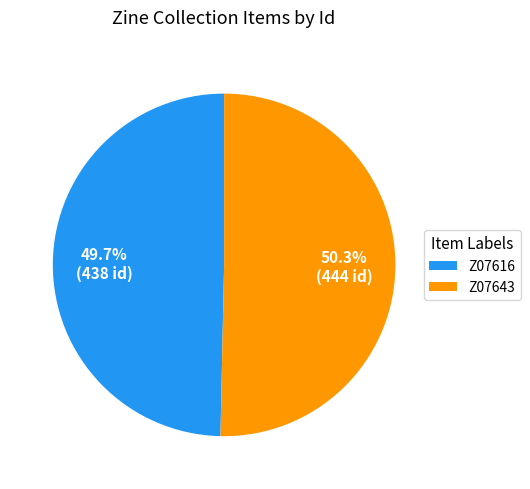

Which slice is the largest?

Z07643